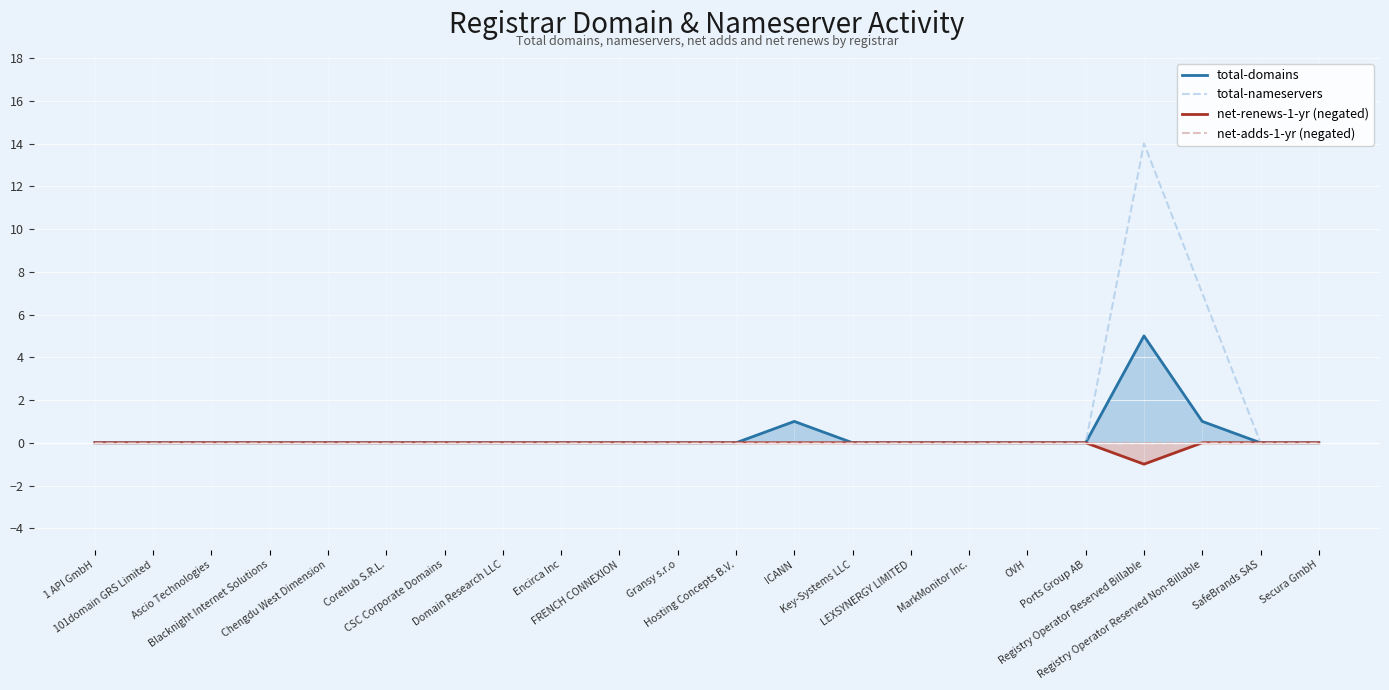

What are all the series names shown in the legend?

total-domains, total-nameservers, net-renews-1-yr (negated), net-adds-1-yr (negated)